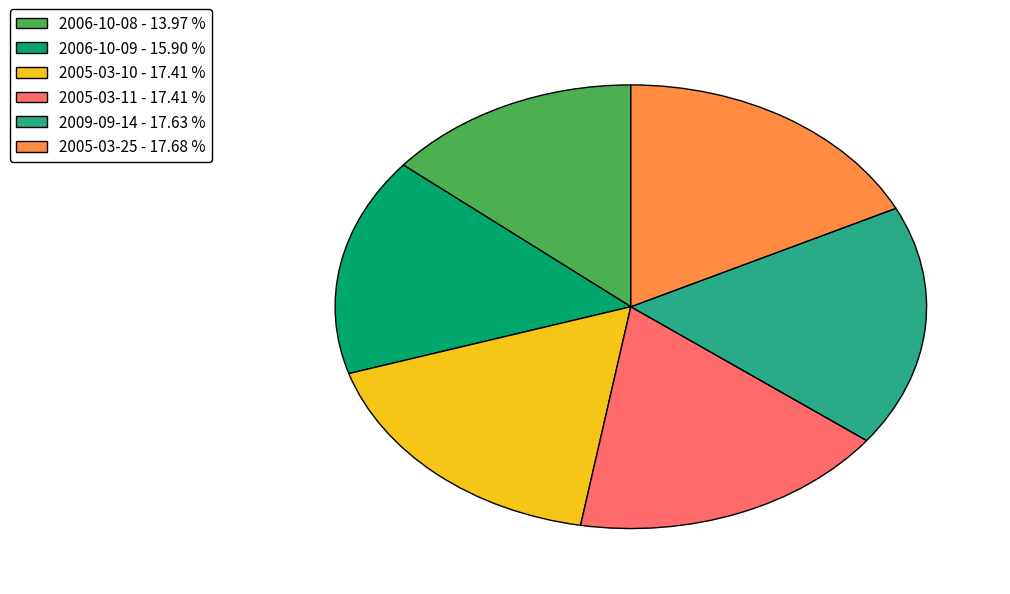

Between 2005-03-10 - 17.41 % and 2006-10-08 - 13.97 %, which is larger?

2005-03-10 - 17.41 %